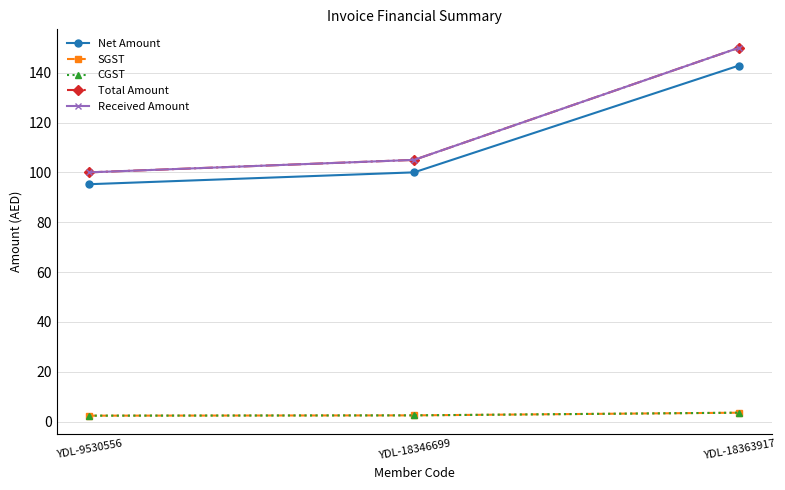

The value of Net Amount at YDL-18363917 is 142.9. True or false?

True